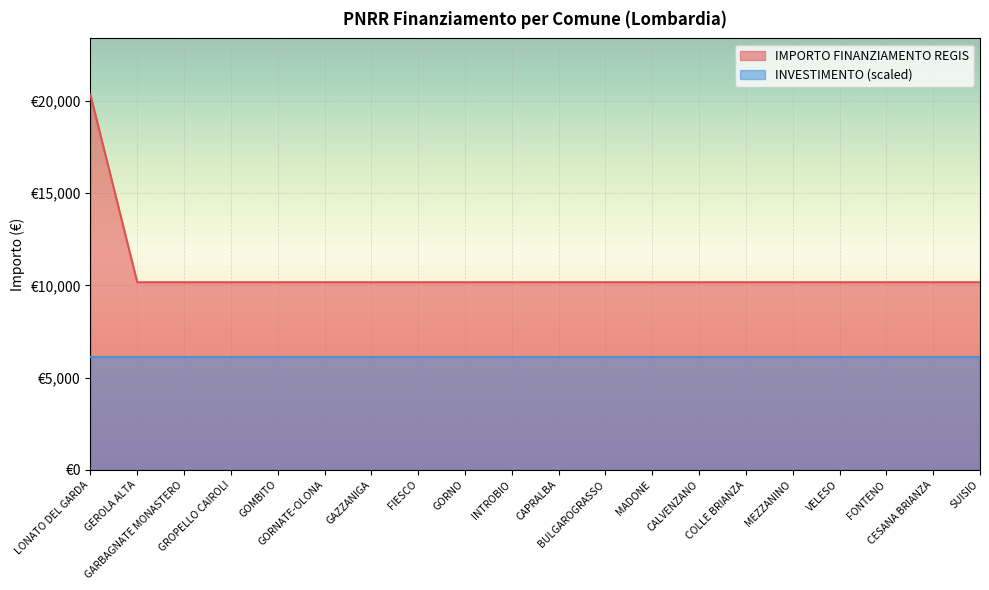

What are all the series names shown in the legend?

IMPORTO FINANZIAMENTO REGIS, INVESTIMENTO (scaled)